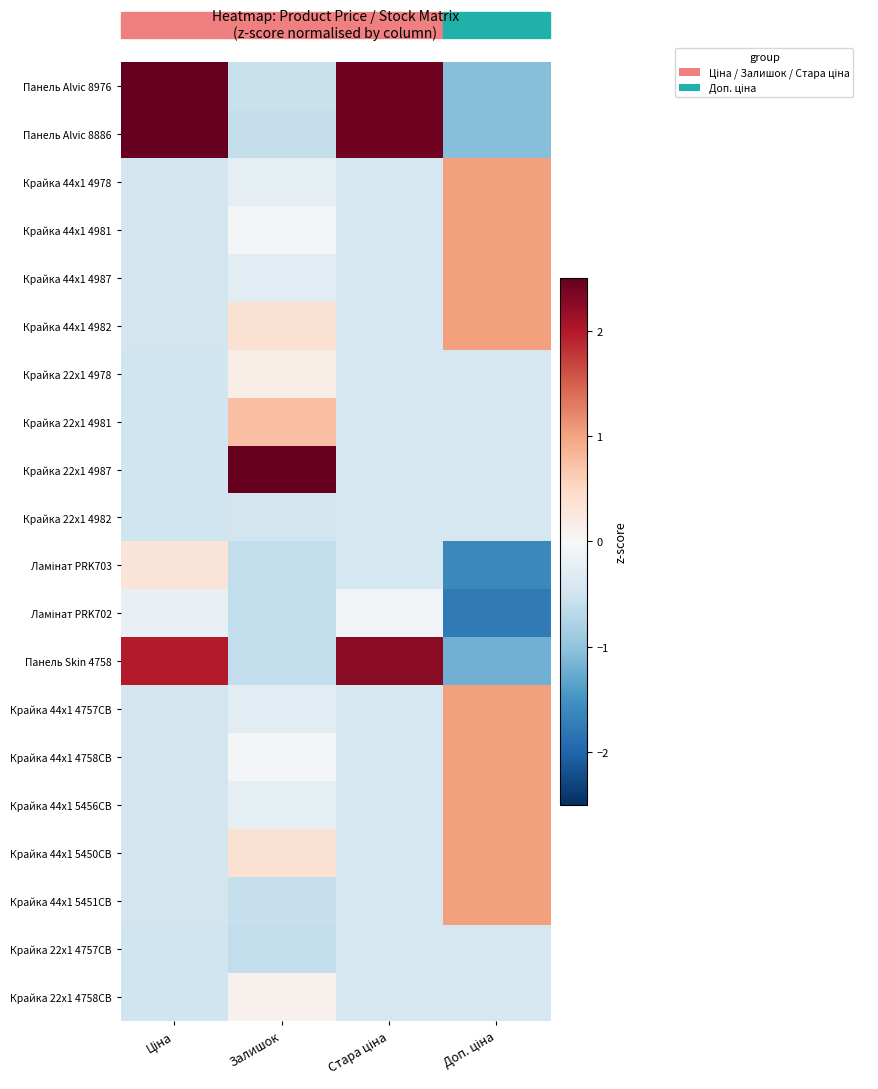

What is the spread (max minus min) of values at Доп. ціна?

2.8